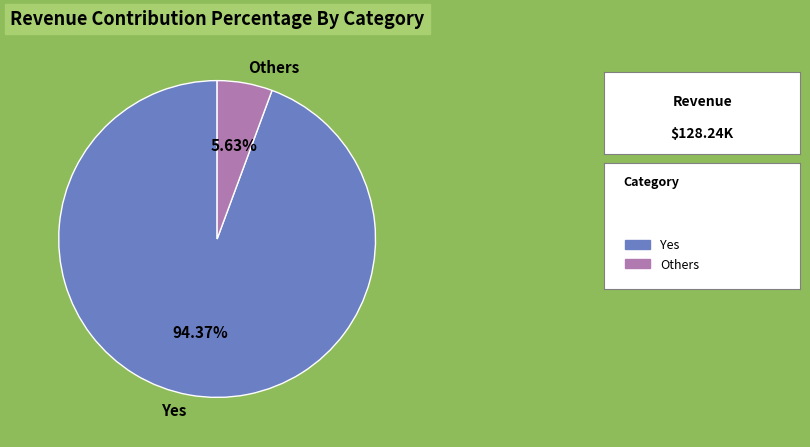

How many segments does this pie chart have?

2